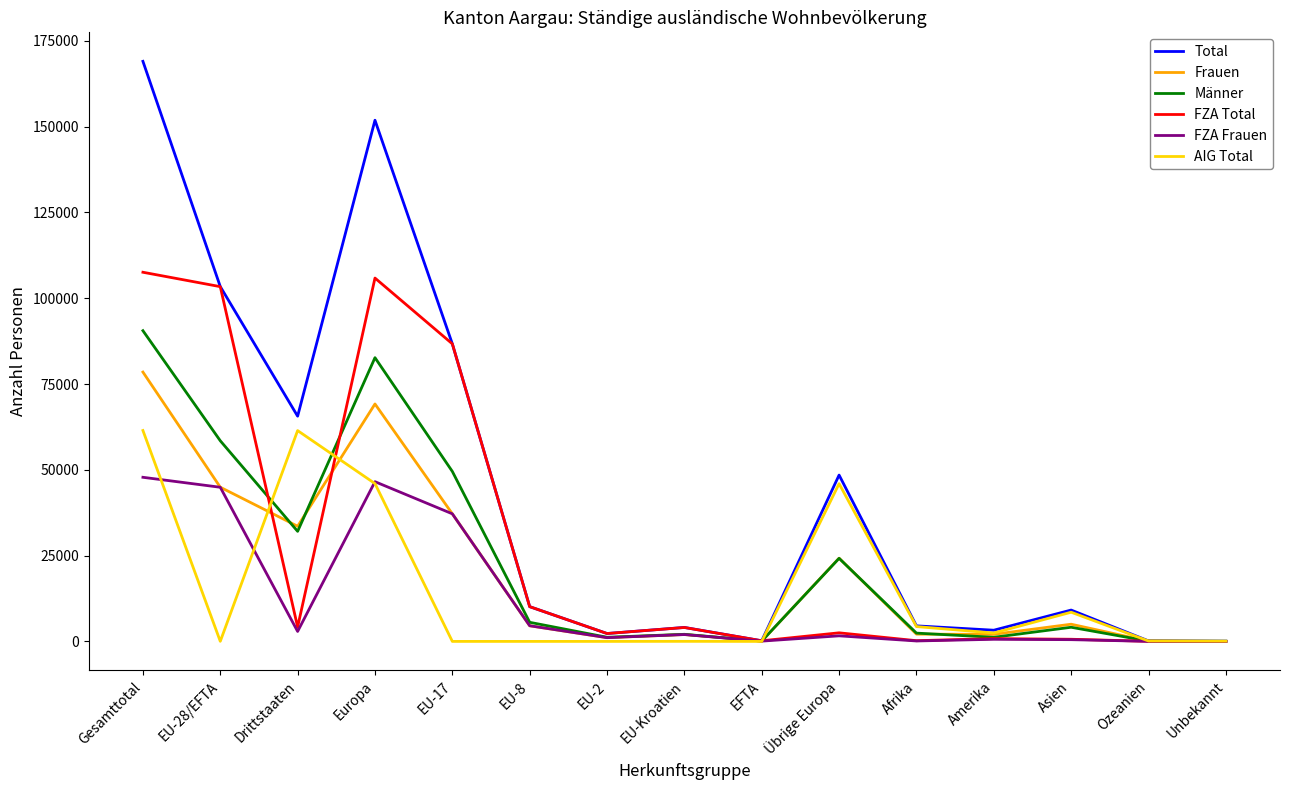

Which series has the widest spread of values?

Total